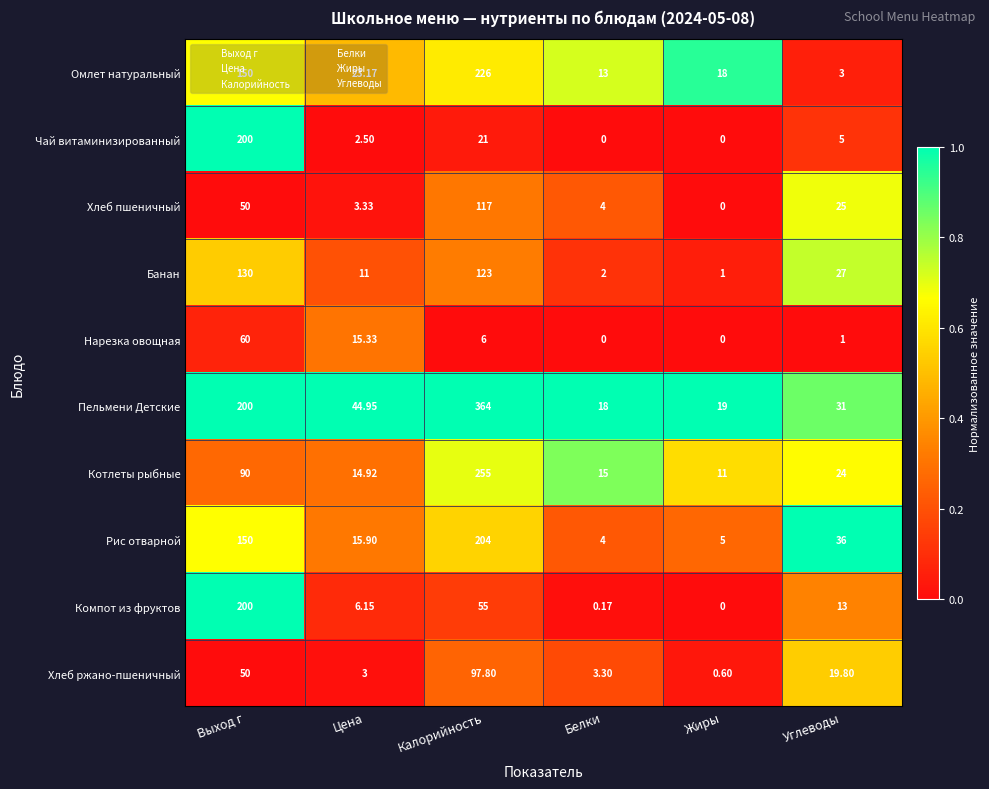

At which label does Пельмени Детские reach its minimum?

Белки